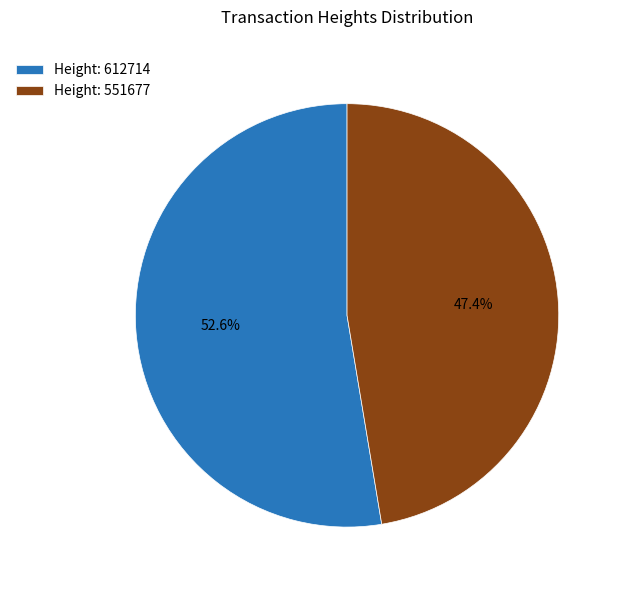

Rank the categories by value from lowest to highest.

Height: 551677, Height: 612714